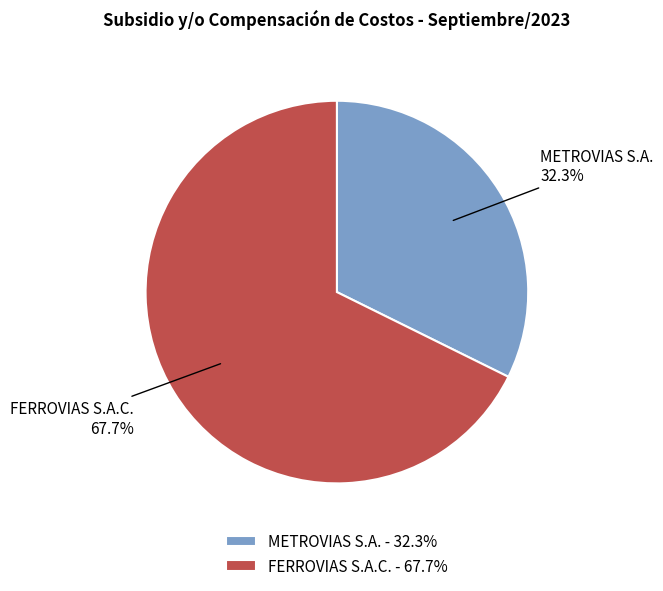

Count the number of slices in the pie.

2